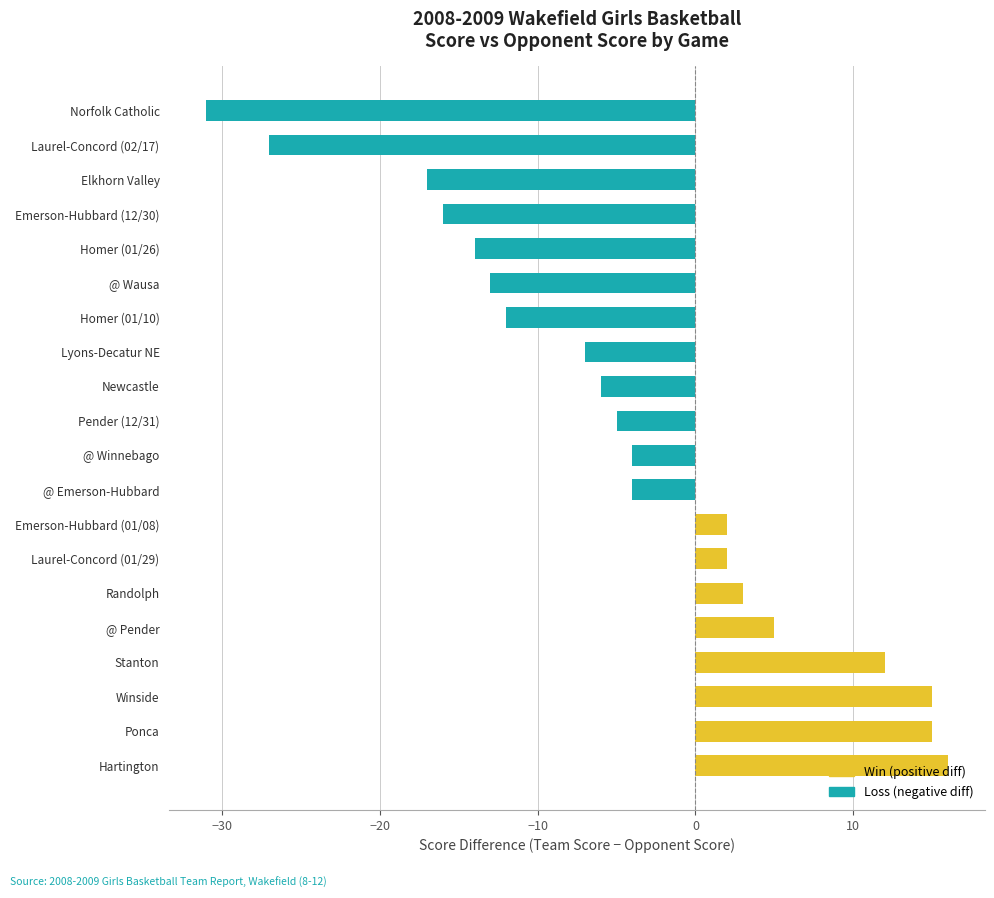

Read the value at @ Pender.

5